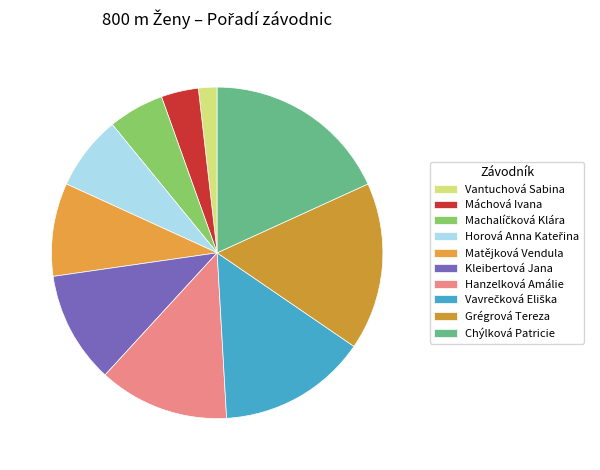

To the nearest percent, what is the difference between the largest and smallest slice percentages?

16%